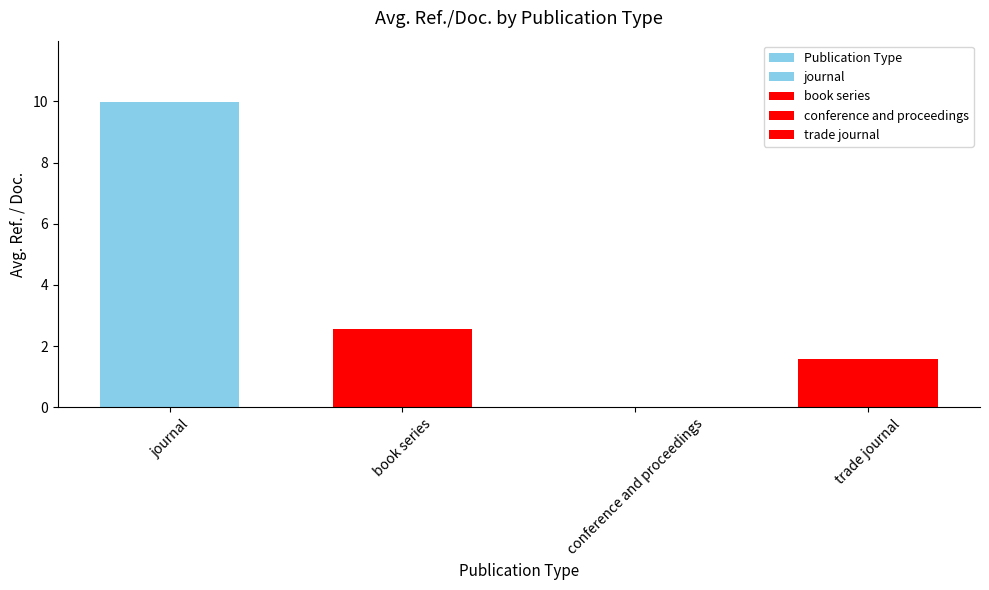

The chart shows a value of 0.0 at conference and proceedings. True or false?

True